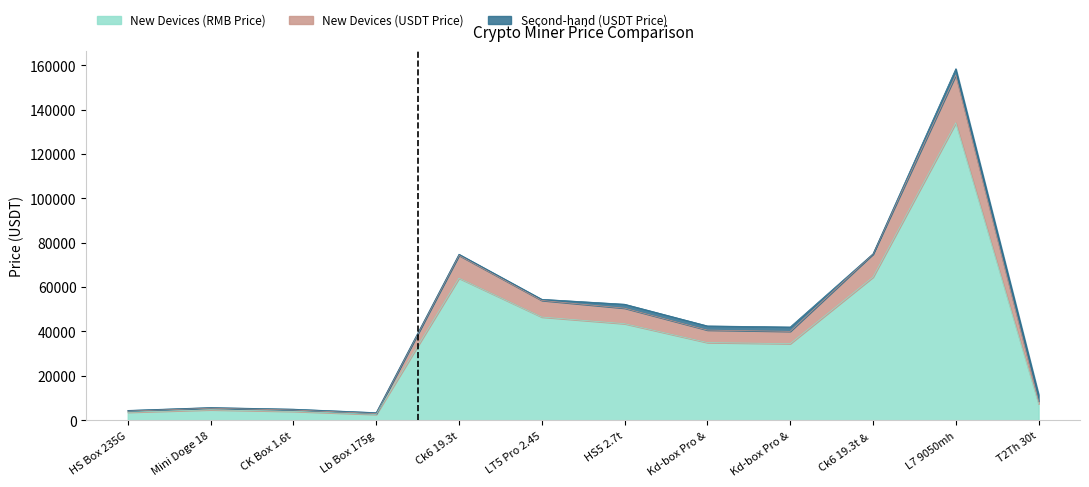

What is the label of the 5th point from the right?

Kd-box Pro &